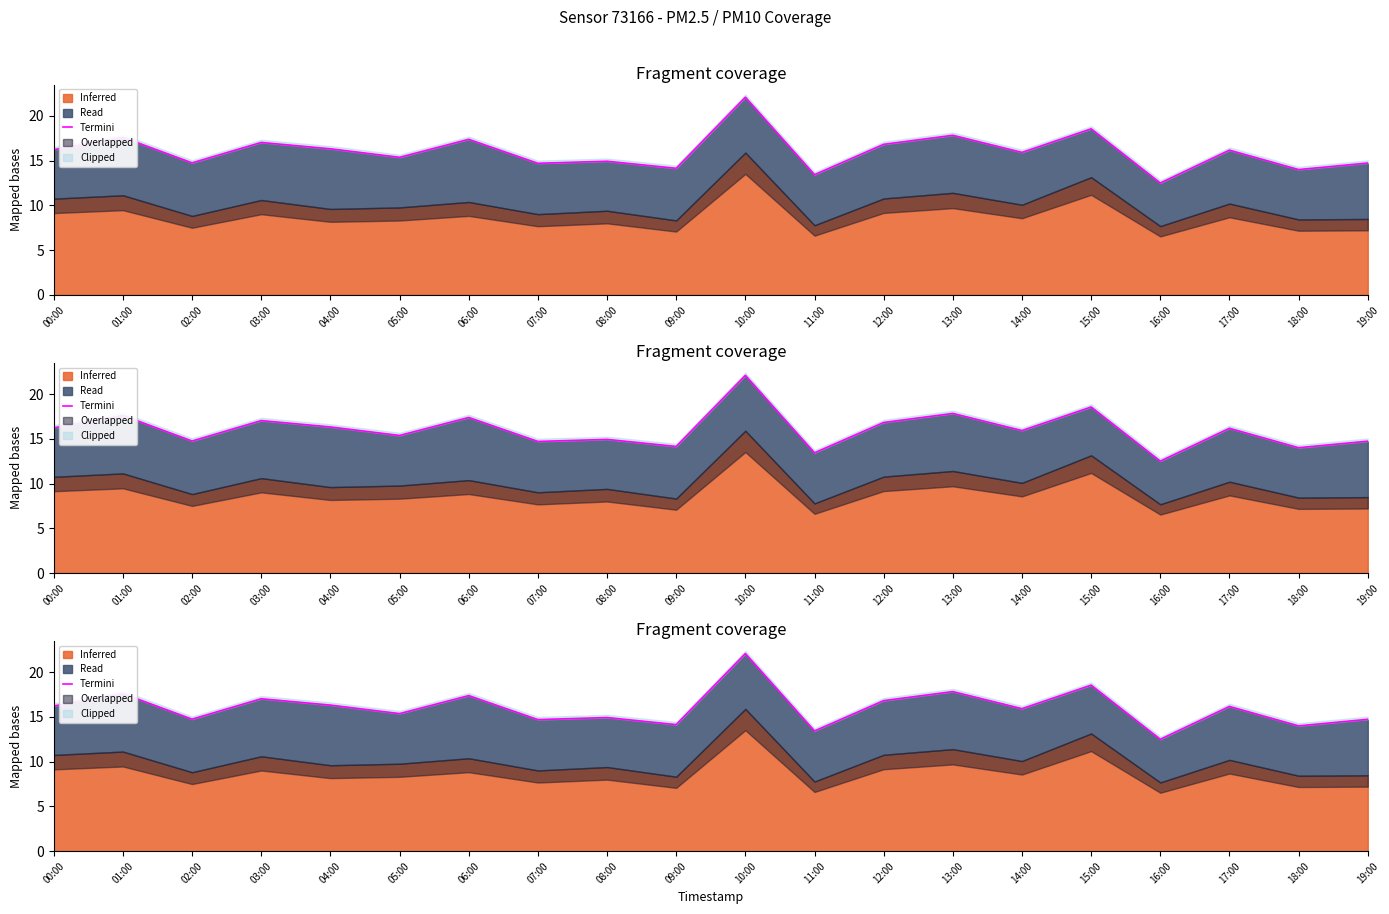

List the labels in order of value, smallest first.

16:00, 11:00, 18:00, 09:00, 07:00, 19:00, 02:00, 08:00, 05:00, 14:00, 17:00, 00:00, 04:00, 12:00, 03:00, 06:00, 01:00, 13:00, 15:00, 10:00